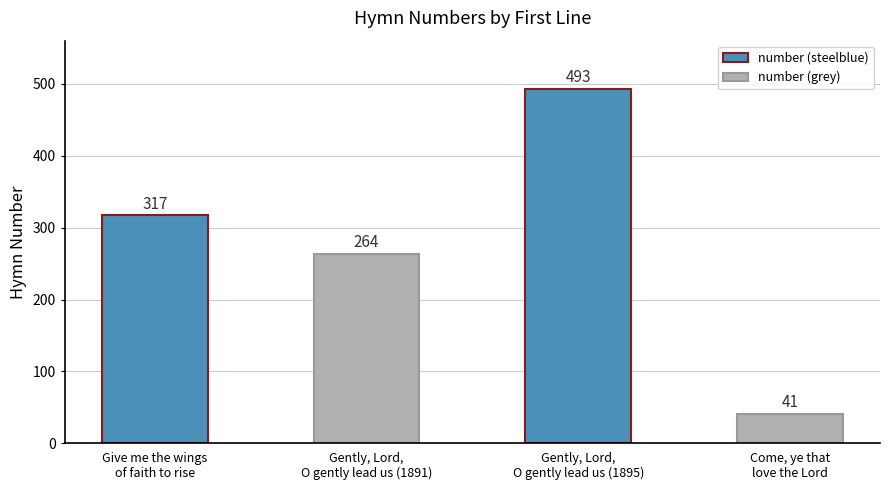

How many values are between 264 and 493?

3